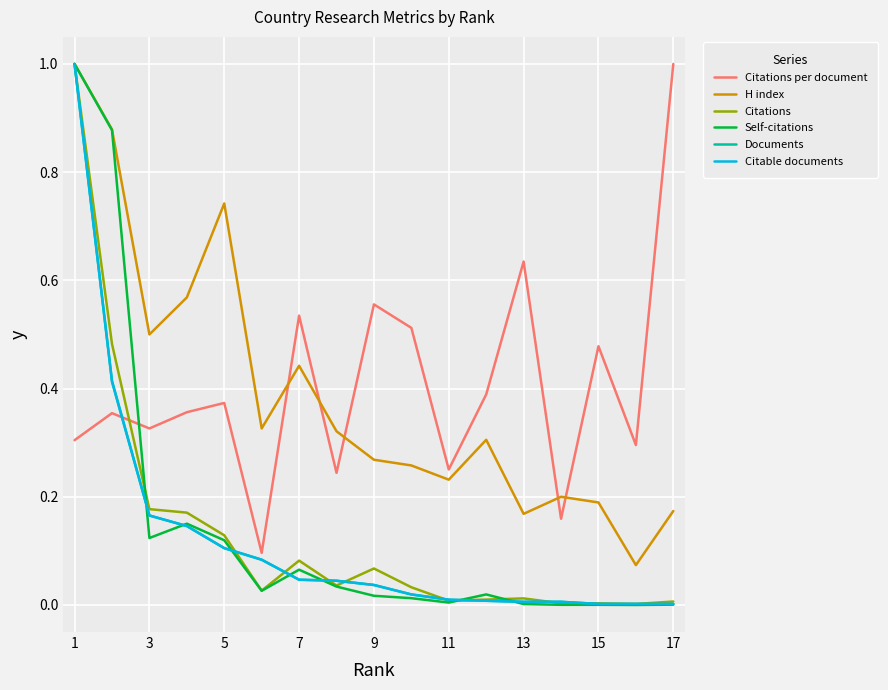

Which series has the widest spread of values?

Self-citations